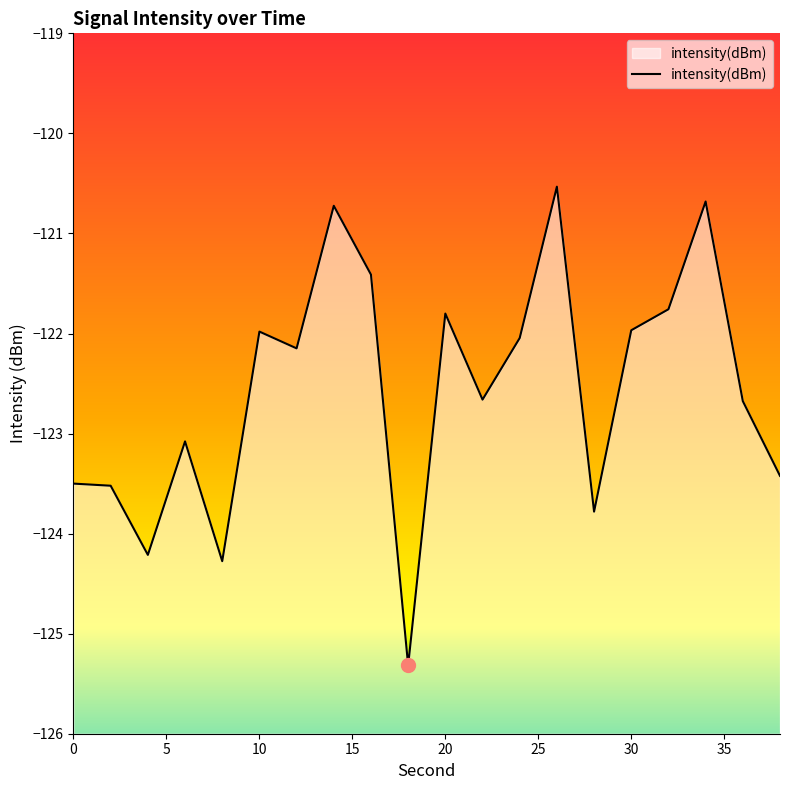

At which category does the chart reach its minimum across all series?

18